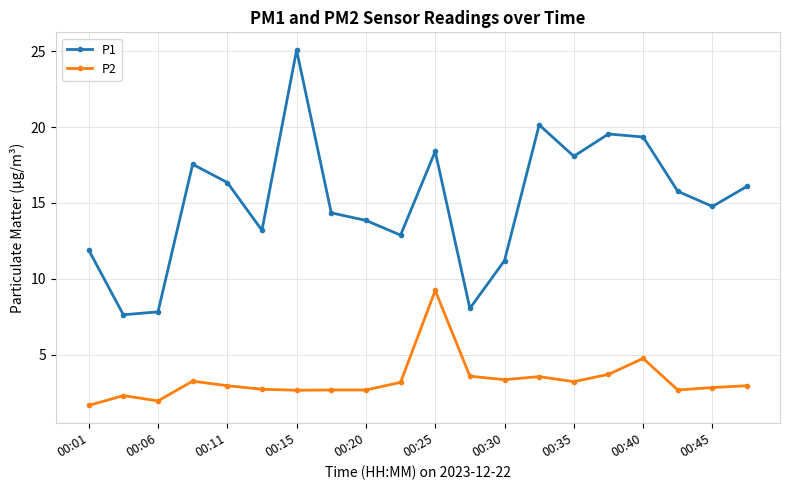

What is the difference between the maximum and second lowest values in the P1 series?

17.3